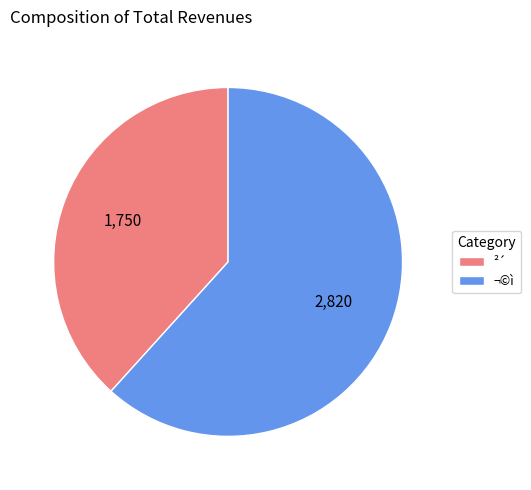

Rank the categories by value from highest to lowest.

¬©ì, ²´